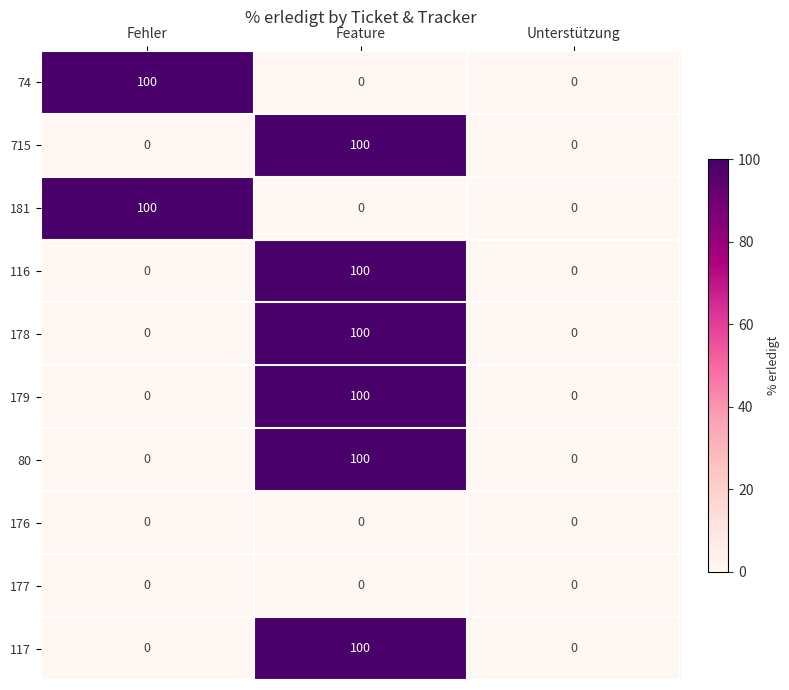

At which category is the sum across all series the highest?

Feature